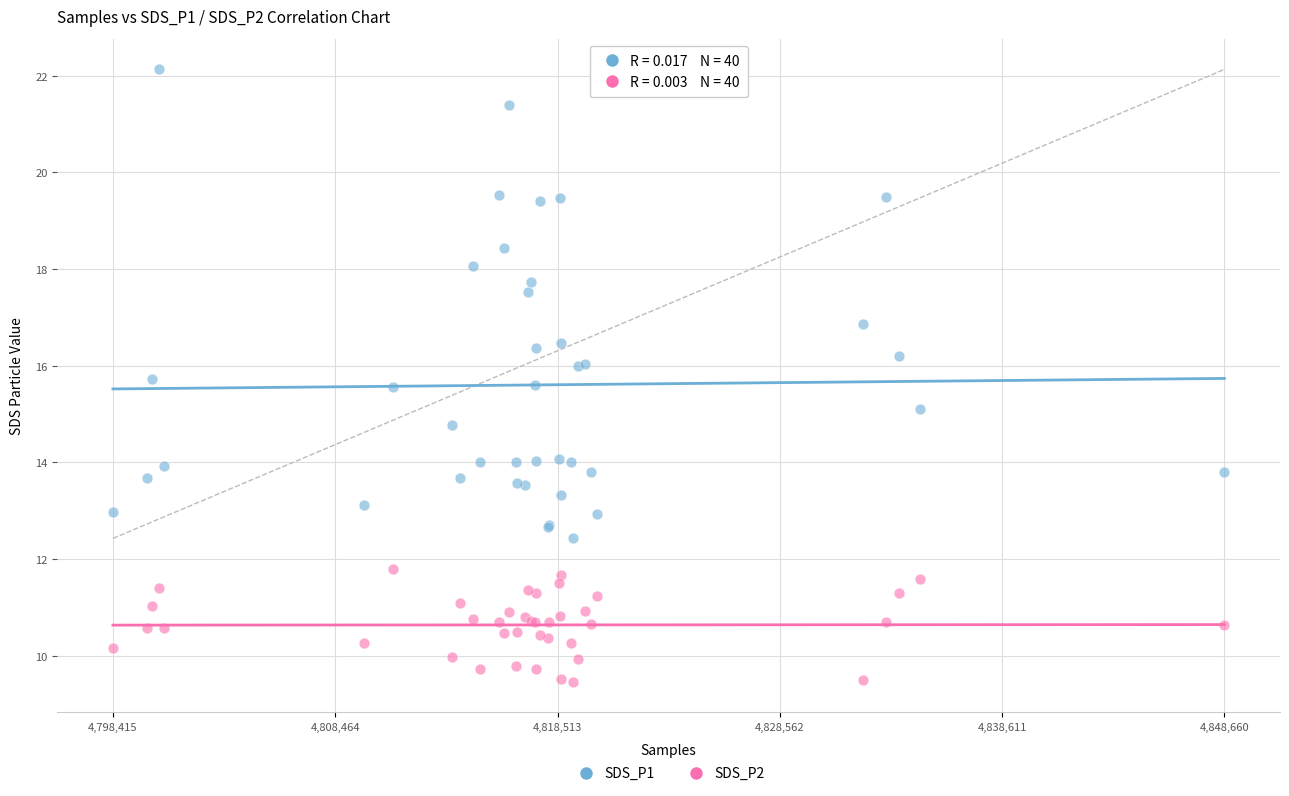

Which series reaches the maximum Y coordinate?

SDS_P1